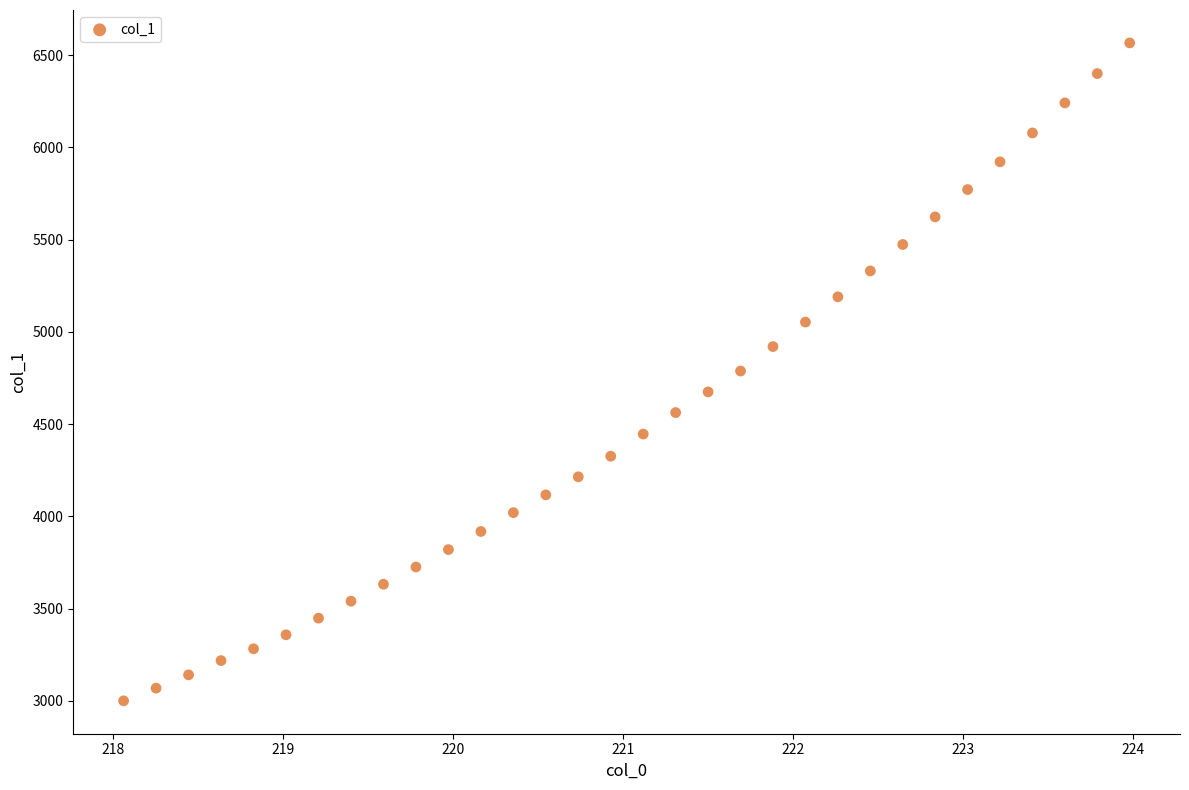

What is the range of Y values (max minus min)?

3566.2